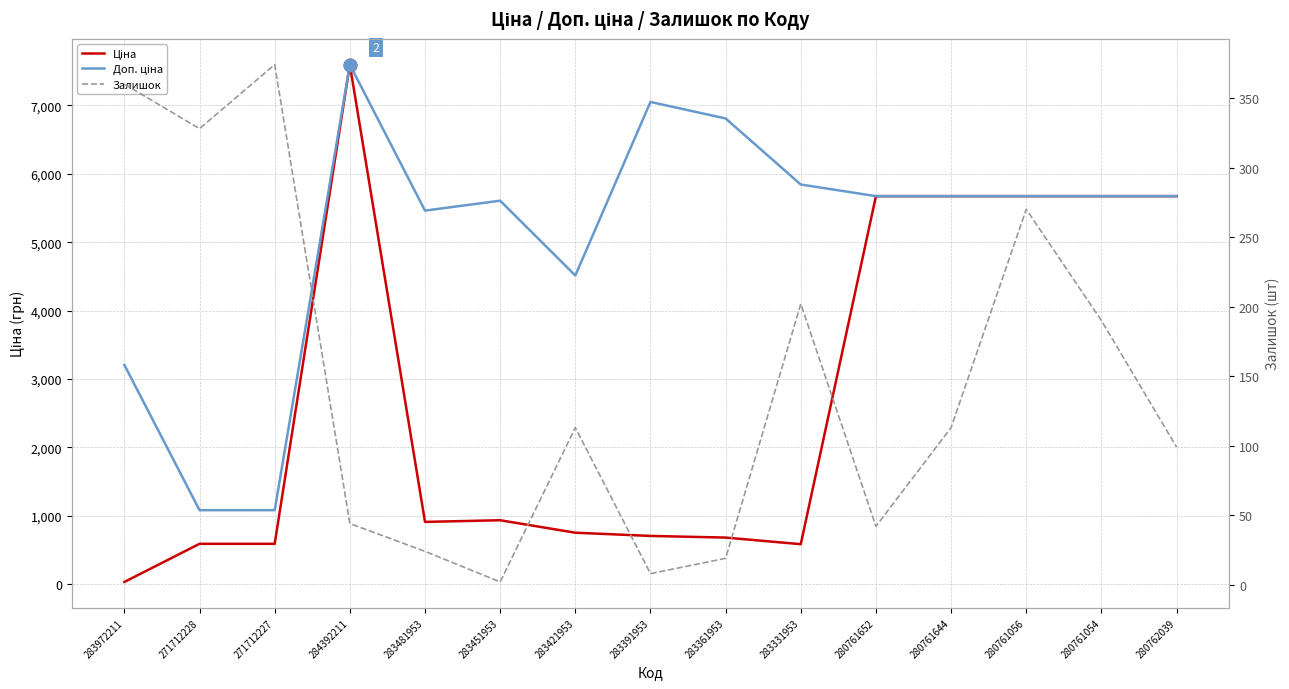

Reading left to right, what are all the values shown in this chart?

Ціна: 32.0	589.9	589.9	7596.5	910.4	934.5	752.2	705.1	681.0	584.4	5673.8	5673.8	5673.8	5673.8	5673.8
Доп. ціна: 3205.0	1081.7	1081.7	7596.5	5462.3	5607.2	4513.3	7051.3	6809.8	5843.9	5673.8	5673.8	5673.8	5673.8	5673.8
Залишок: 360.0	328.0	374.0	44.0	24.0	2.0	113.0	8.0	19.0	202.0	42.0	113.0	270.0	190.0	99.0